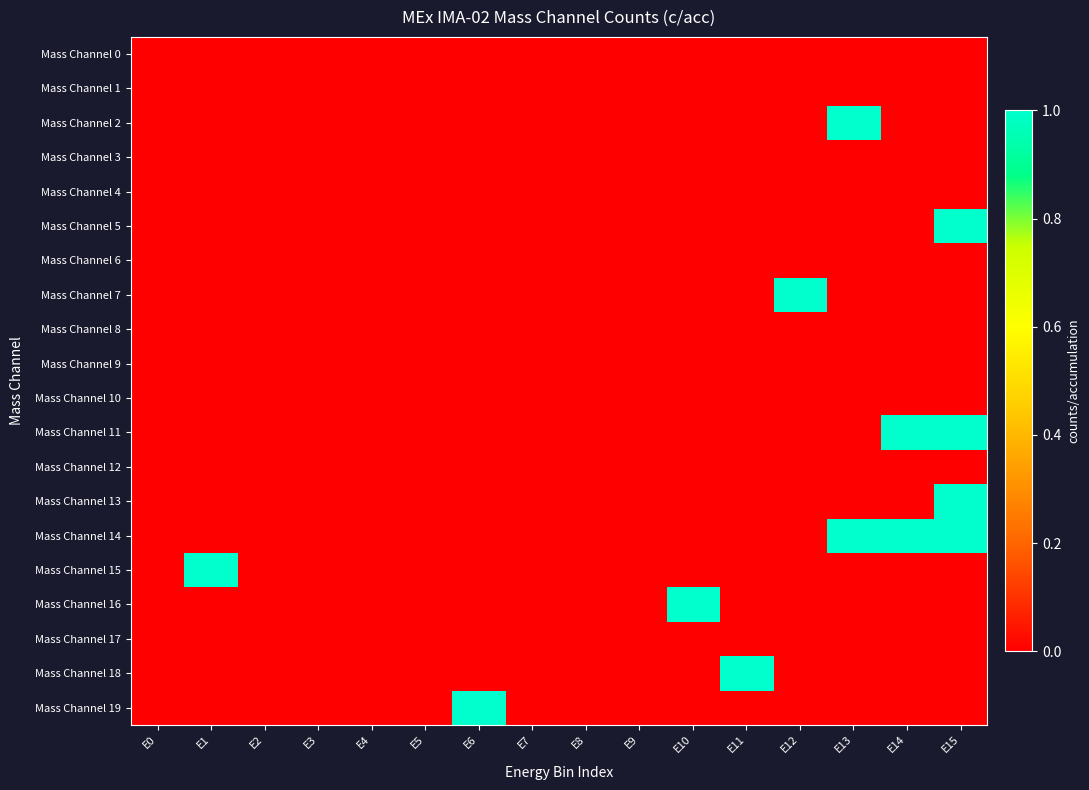

Rank the series by their maximum value, from highest to lowest.

Mass Channel 2, Mass Channel 5, Mass Channel 7, Mass Channel 11, Mass Channel 13, Mass Channel 14, Mass Channel 15, Mass Channel 16, Mass Channel 18, Mass Channel 19, Mass Channel 0, Mass Channel 1, Mass Channel 3, Mass Channel 4, Mass Channel 6, Mass Channel 8, Mass Channel 9, Mass Channel 10, Mass Channel 12, Mass Channel 17